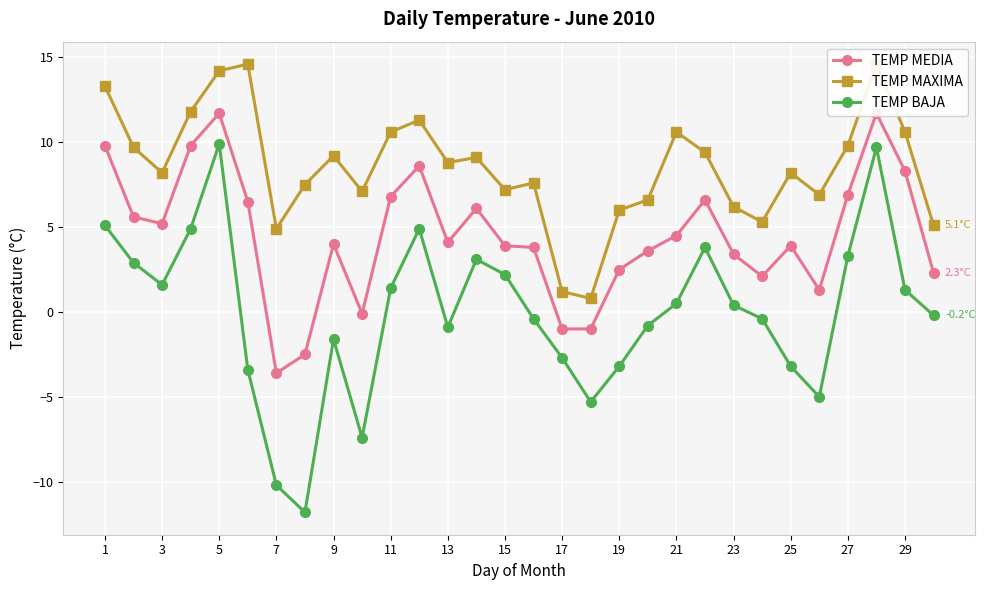

True or false: TEMP BAJA and TEMP MEDIA intersect in this chart.

False